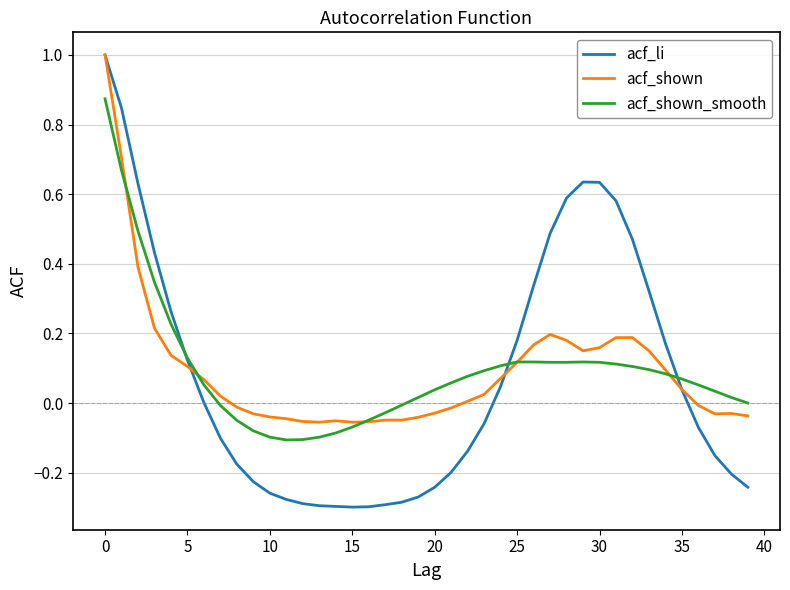

Which series has the largest range (max minus min)?

acf_li